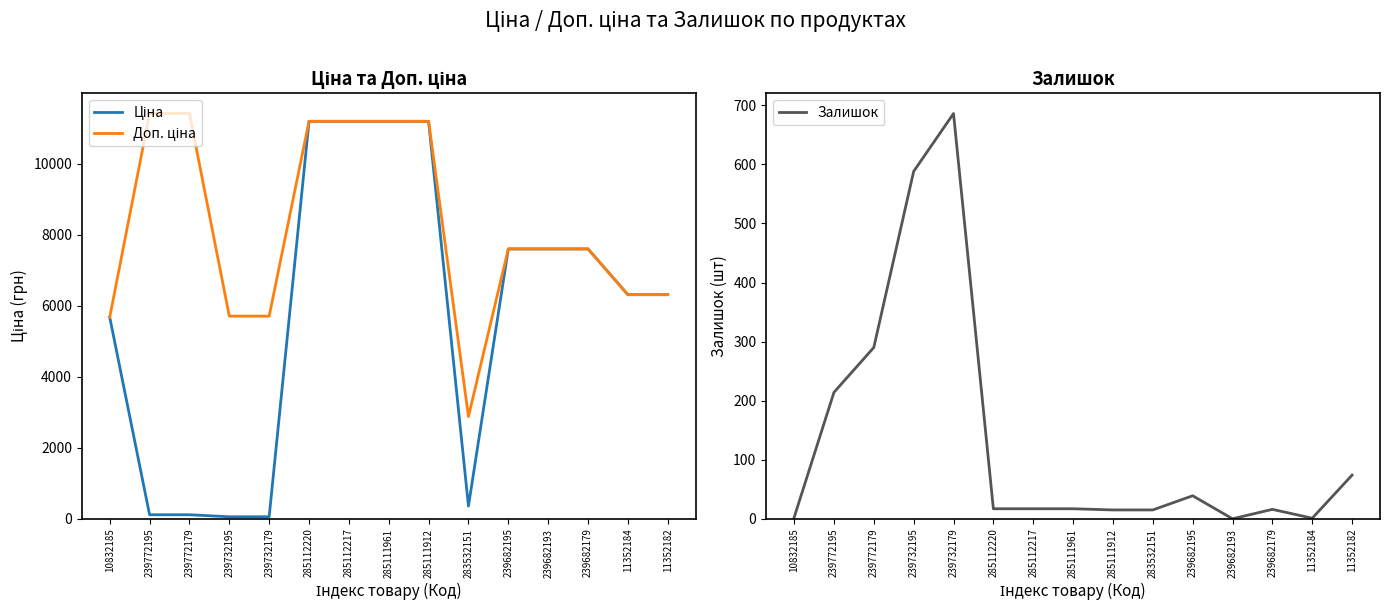

Which series has the largest total across all categories?

Доп. ціна